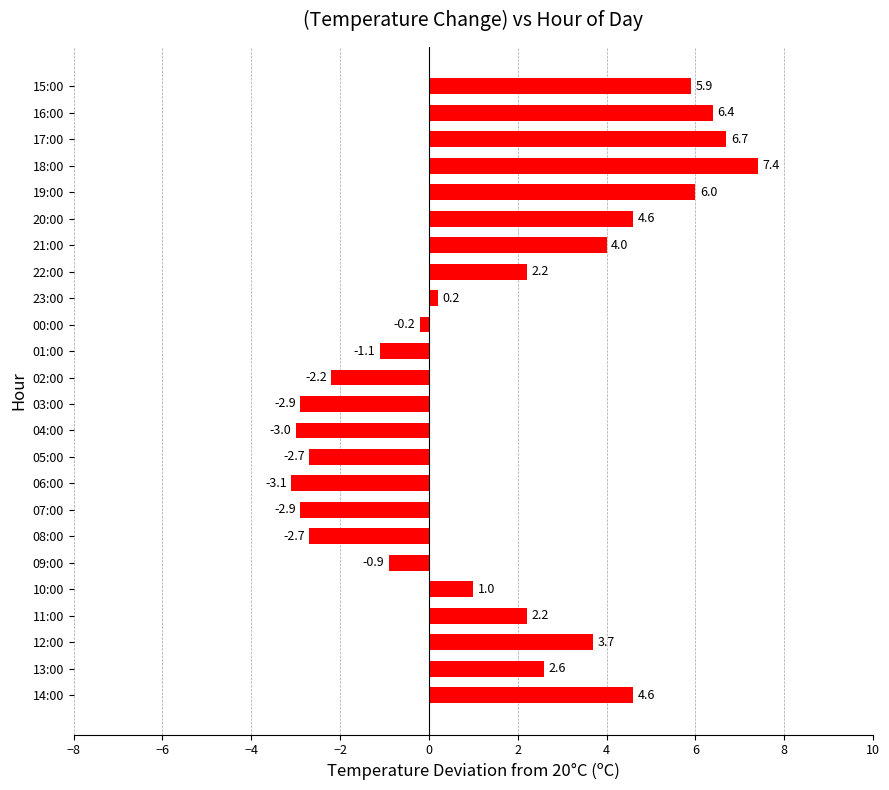

How many values are below zero?

10